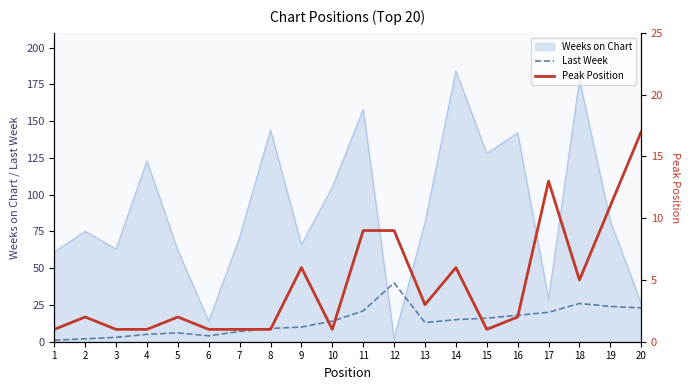

List the labels in order of Last Week value, smallest first.

1, 2, 3, 6, 4, 5, 7, 8, 9, 13, 10, 14, 15, 16, 17, 11, 20, 19, 18, 12